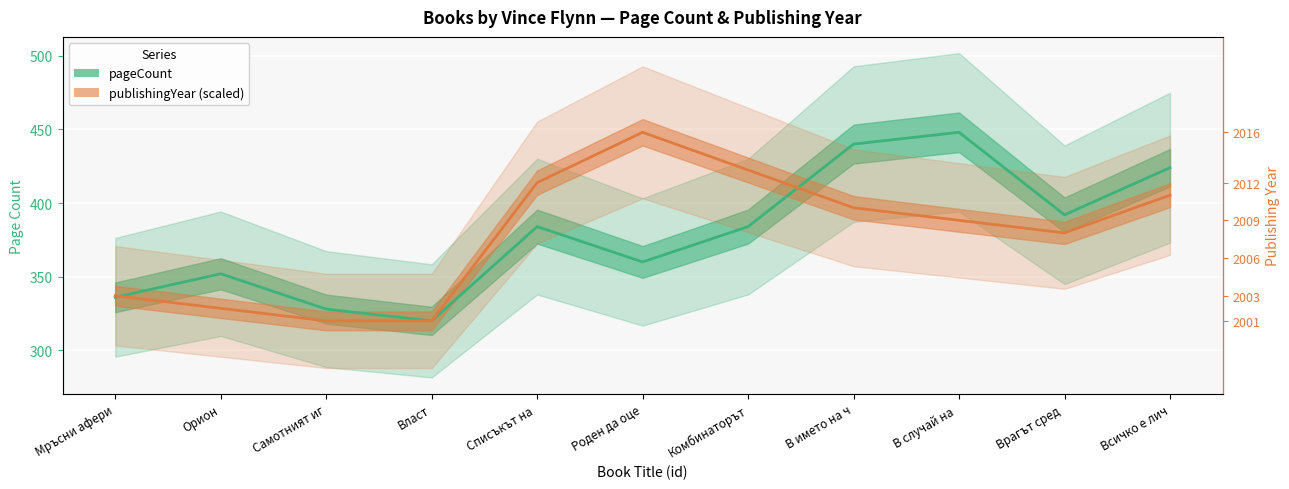

What is the minimum value for publishingYear (scaled)?

320.0